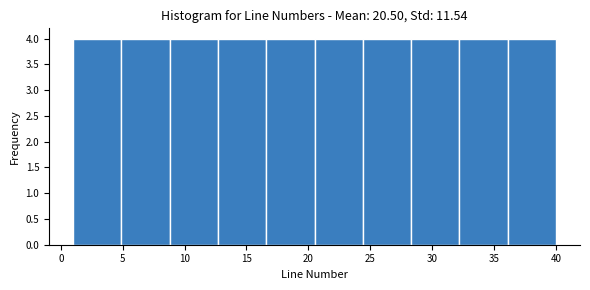

What is the height of the bar covering 8.8 to 12.7 on the x-axis? Neither the bar edges nor the heights are printed on the chart, so give them approximately, as read against the axes.

4